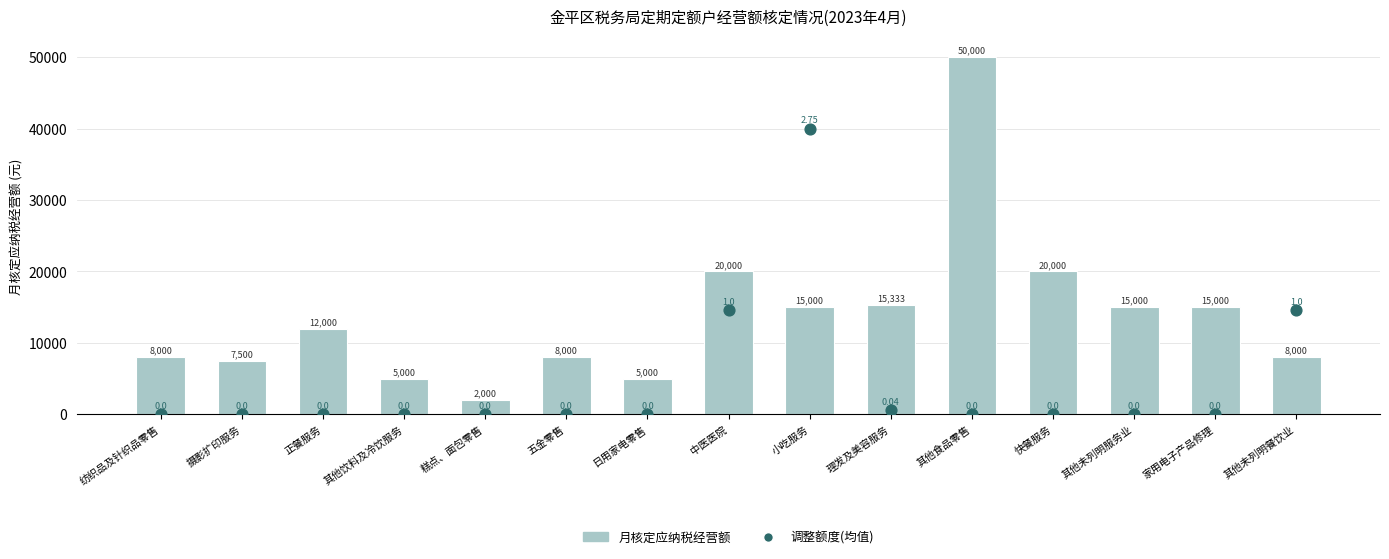

Which series contains the lowest Y value?

调整额度(均值)